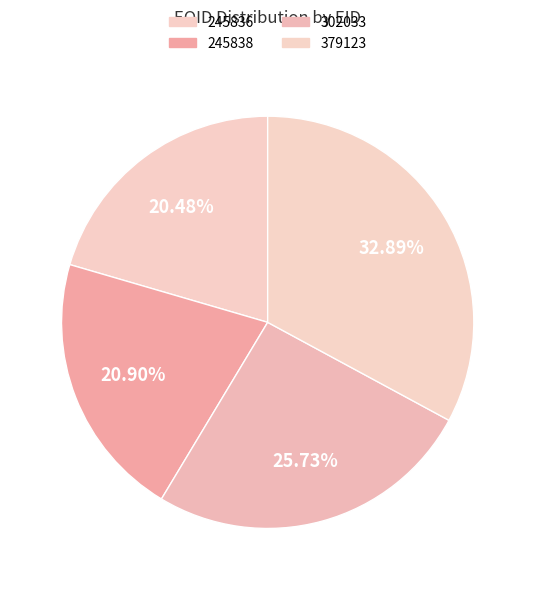

Between 302033 and 245836, which is larger?

302033